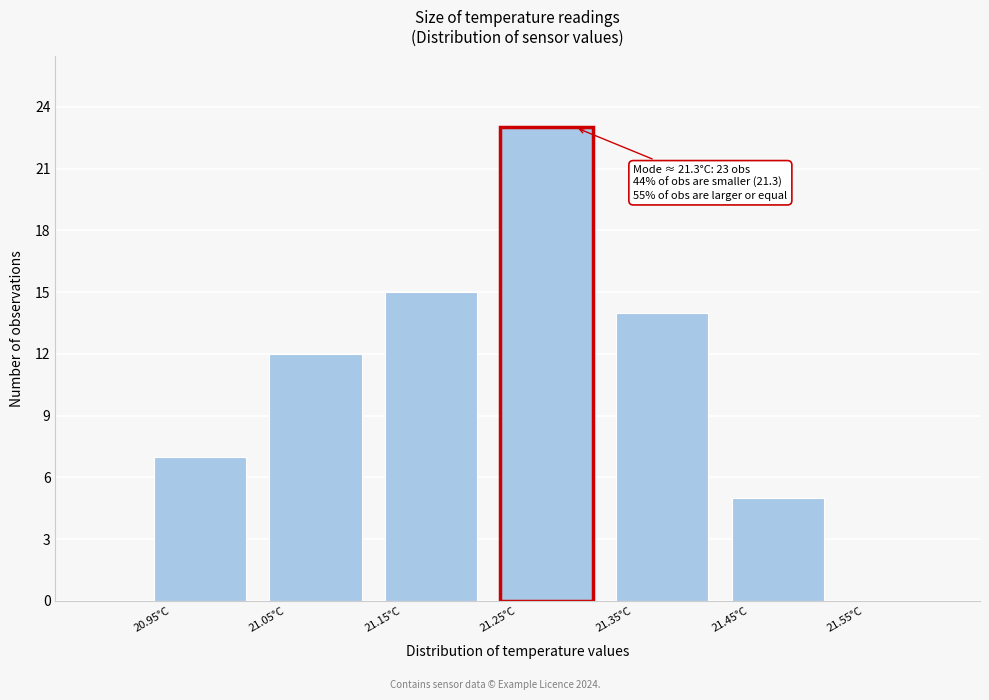

Which range on the x-axis has the tallest bar?

21.225 to 21.325